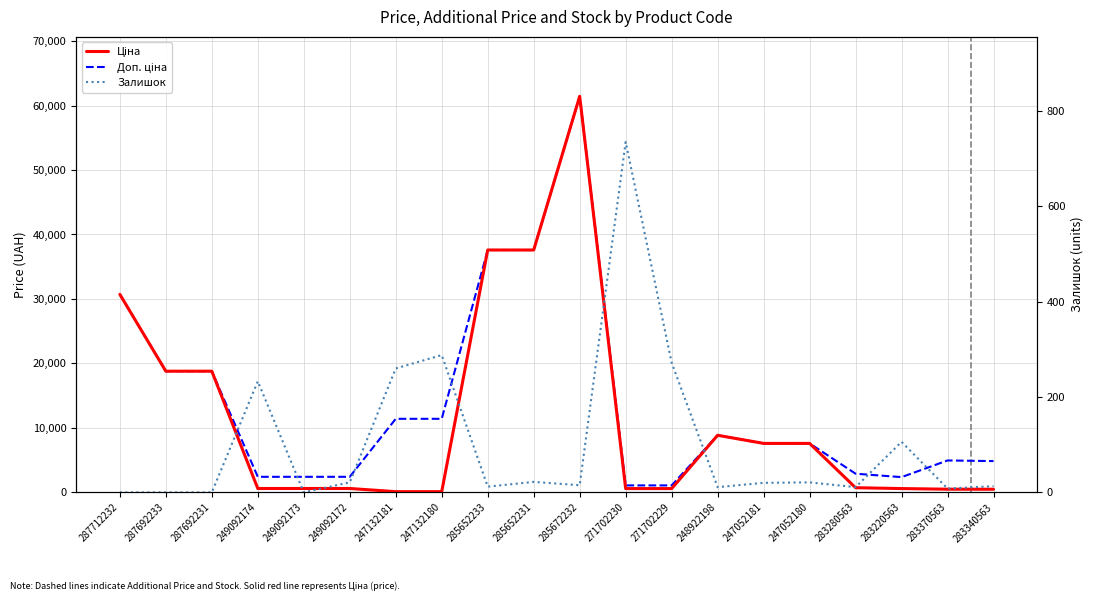

What is the sum of all Залишок values?

2048.0